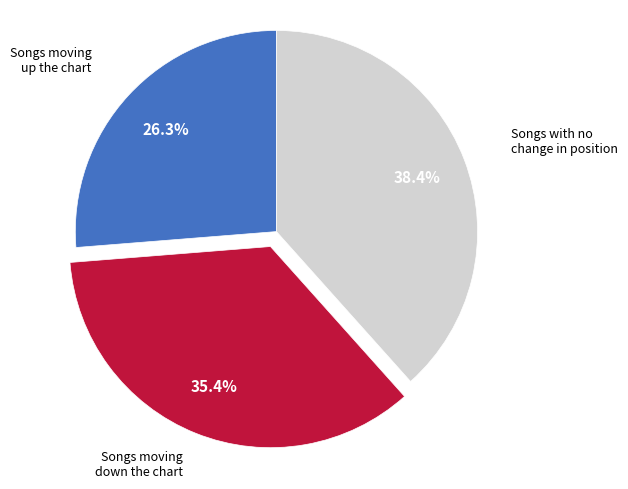

Is there a majority slice in this chart?

No